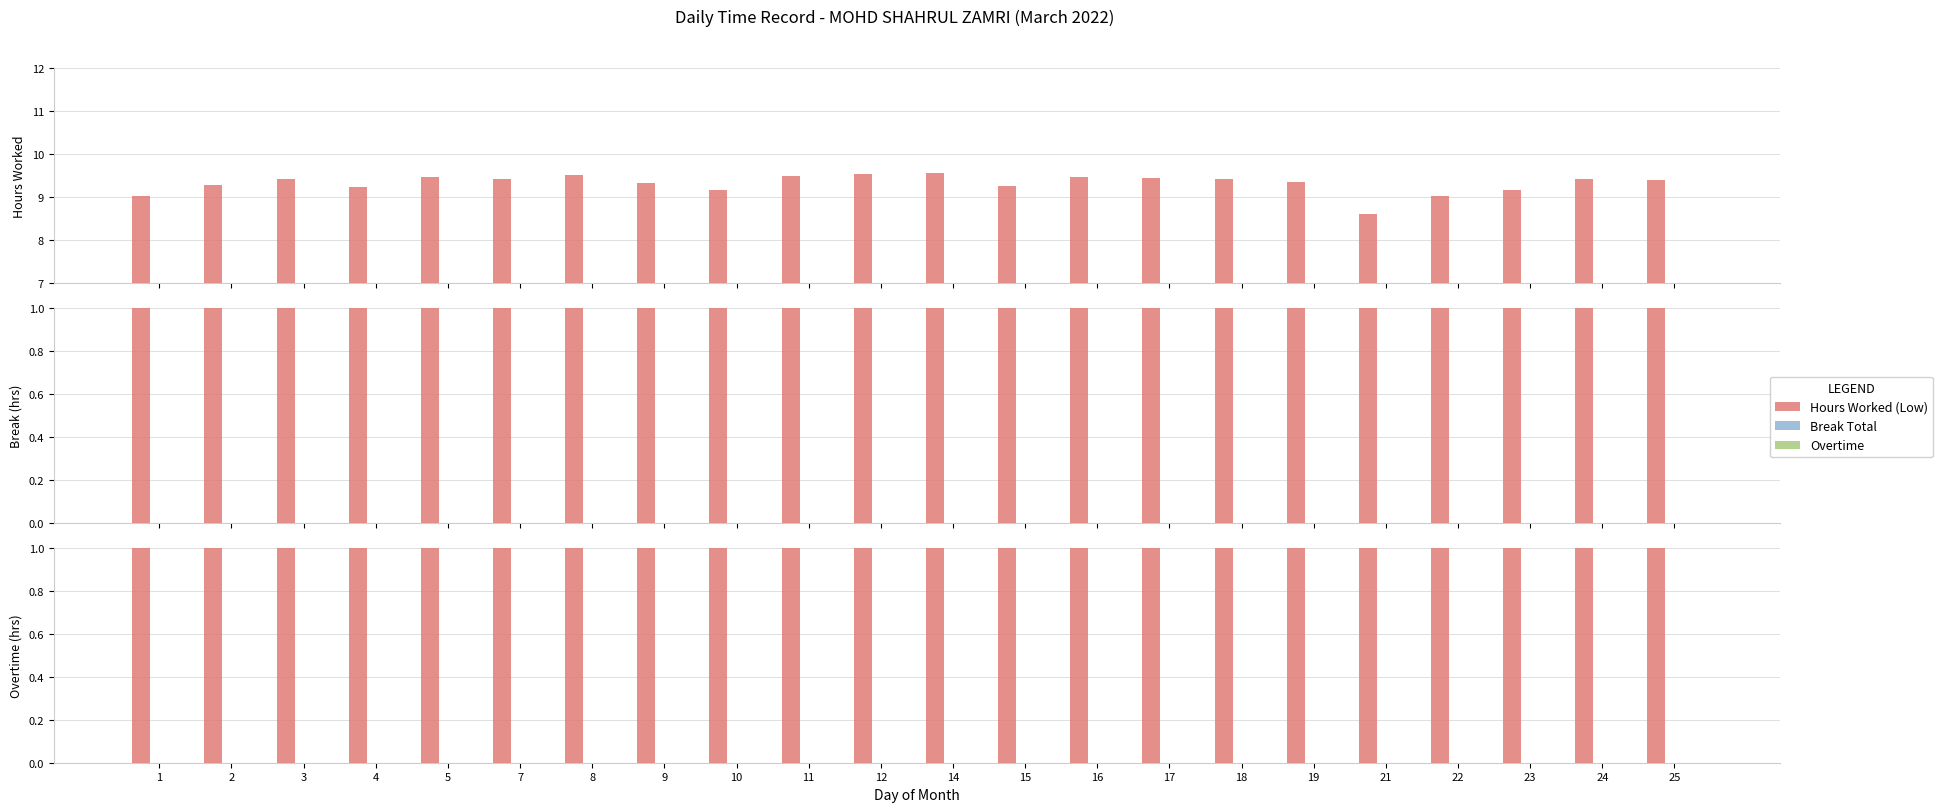

What is the total value across all series at 24?

9.4